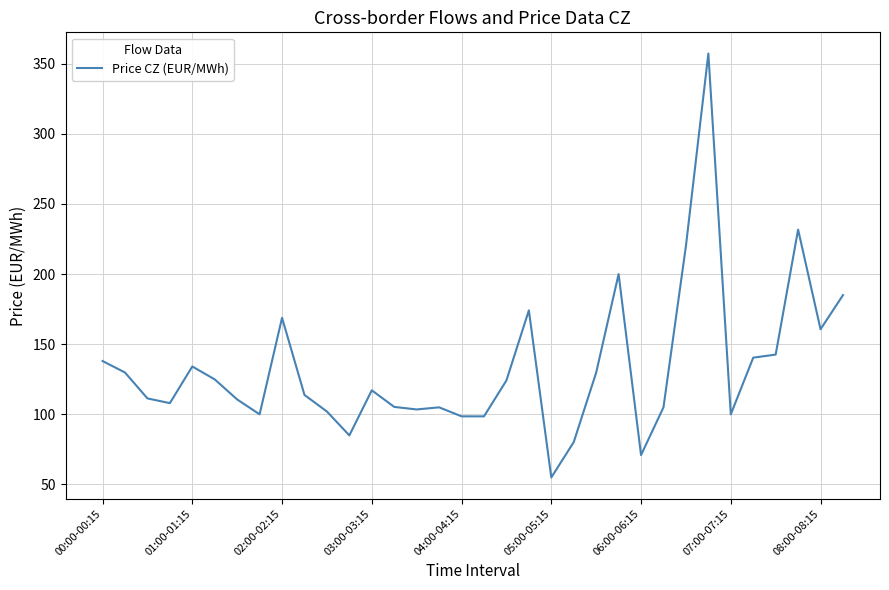

What is the smallest value displayed?

55.0